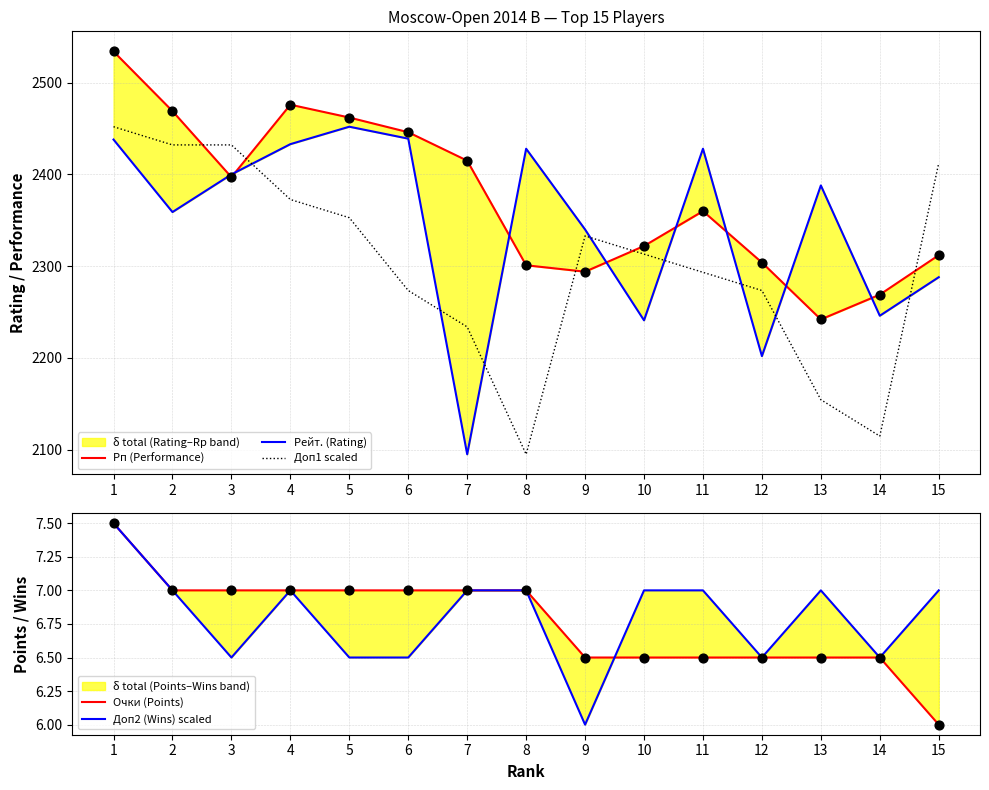

Which series has the largest total across all categories?

Рп (Performance)